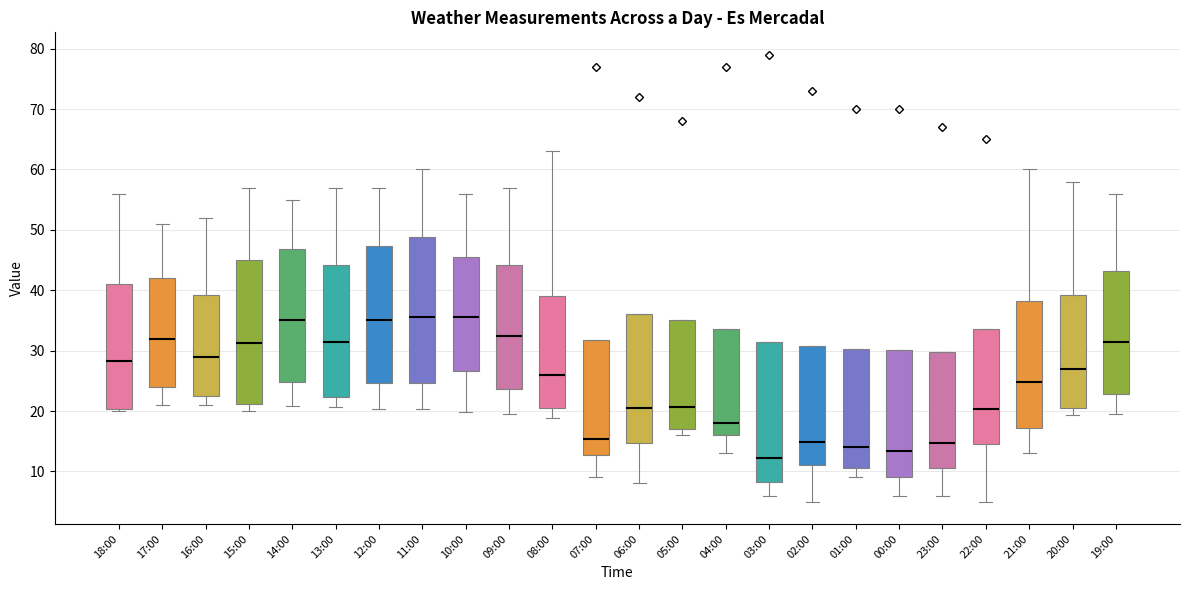

Reading left to right, transcribe this box plot: for each box, give where its median line is, the range the box spans, and where its two whiskers end, as read against the y-axis. The values are not printed on the chart, so give them approximately, as read against the axis.

18:00: median 28, box 20 to 41, whiskers 20 (just below the box's lower edge) to 56
17:00: median 32, box 24 to 42, whiskers 21 to 51
16:00: median 29, box 23 to 39, whiskers 21 to 52
15:00: median 31, box 21 to 45, whiskers 20 to 57
14:00: median 35, box 25 to 47, whiskers 21 to 55
13:00: median 32, box 22 to 44, whiskers 21 to 57
12:00: median 35, box 25 to 47, whiskers 20 to 57
11:00: median 36, box 25 to 49, whiskers 20 to 60
10:00: median 36, box 27 to 46, whiskers 20 to 56
09:00: median 33, box 24 to 44, whiskers 20 to 57
08:00: median 26, box 20 to 39, whiskers 19 to 63
07:00: median 15, box 13 to 32, whiskers 9 to 32
06:00: median 21, box 15 to 36, whiskers 8 to 36
05:00: median 21, box 17 to 35, whiskers 16 to 35
04:00: median 18, box 16 to 34, whiskers 13 to 34
03:00: median 12, box 8 to 31, whiskers 6 to 31
02:00: median 15, box 11 to 31, whiskers 5 to 31
01:00: median 14, box 11 to 30, whiskers 9 to 30
00:00: median 13, box 9 to 30, whiskers 6 to 30
23:00: median 15, box 11 to 30, whiskers 6 to 30
22:00: median 20, box 15 to 34, whiskers 5 to 34
21:00: median 25, box 17 to 38, whiskers 13 to 60
20:00: median 27, box 21 to 39, whiskers 19 to 58
19:00: median 32, box 23 to 43, whiskers 20 to 56